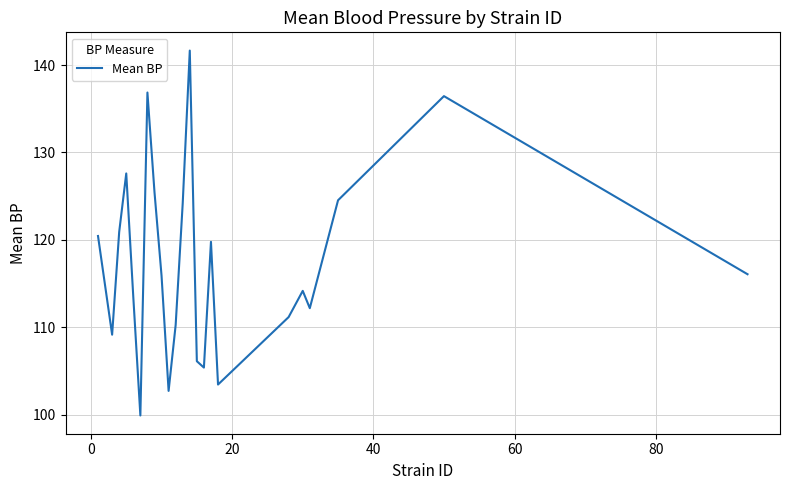

What is the difference between the maximum and minimum values?

41.7